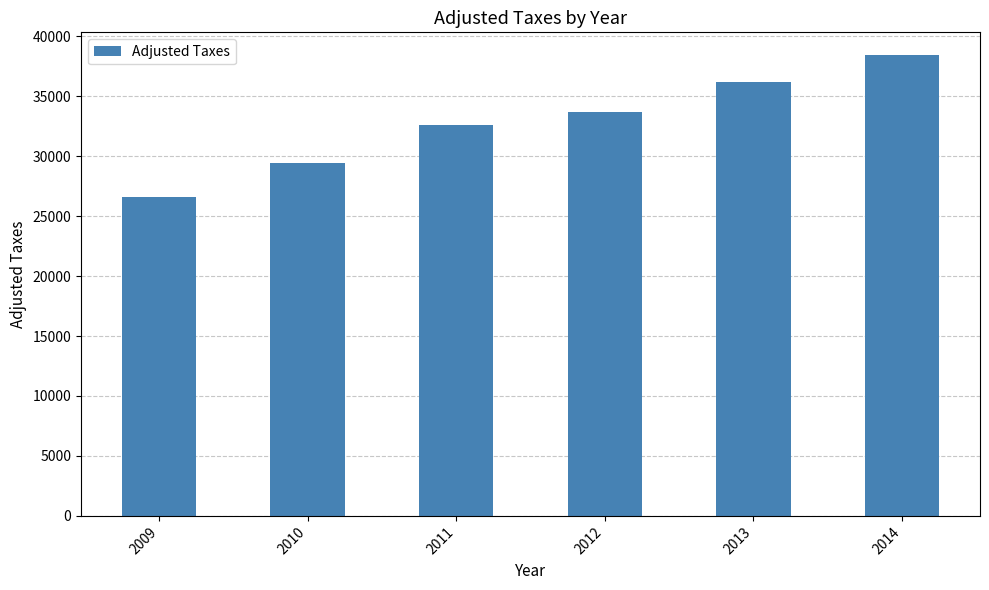

What is the value of the 5th bar from the left?

36201.0